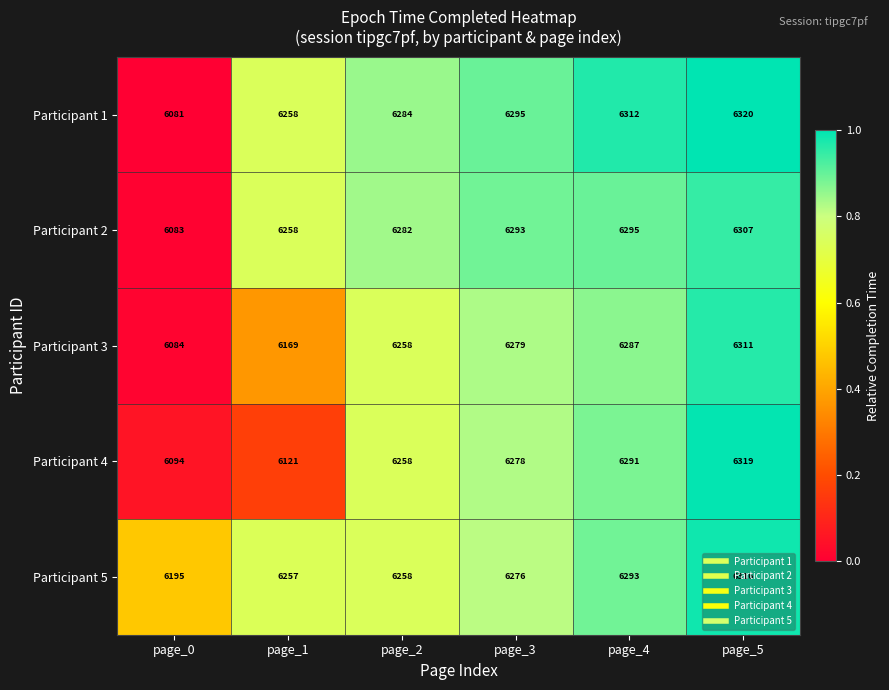

Which series has the largest range (max minus min)?

Participant 1